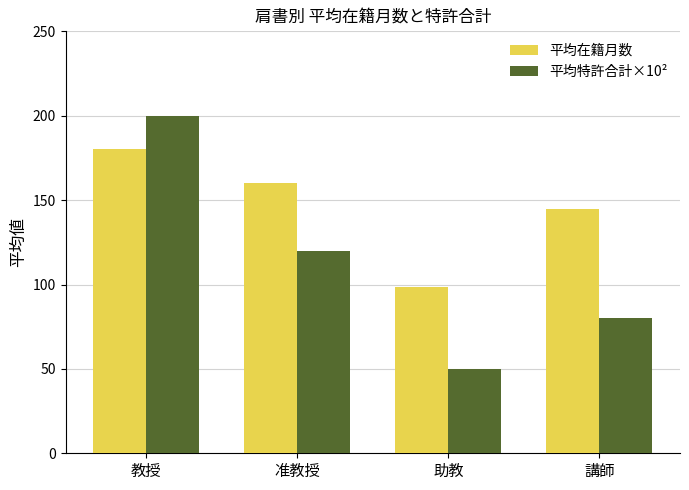

How many categories are shown in the chart?

4